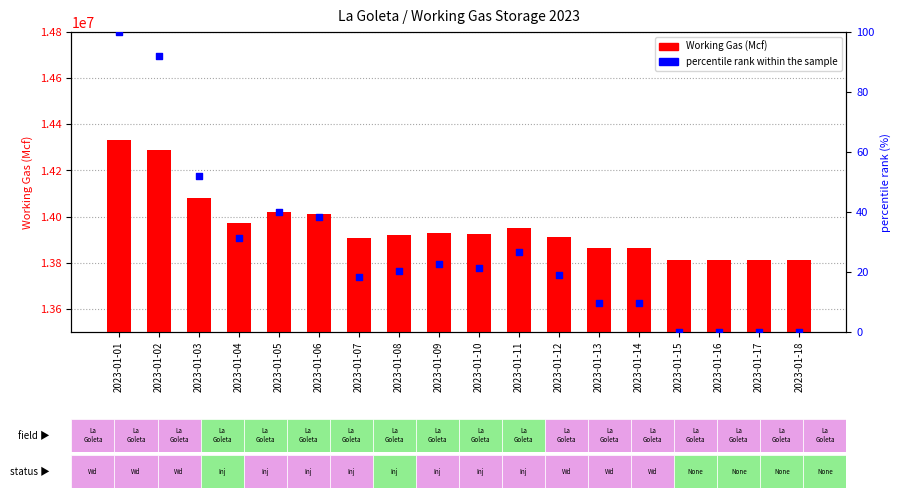

What is the total value across all series at 2023-01-18?

13812861.3